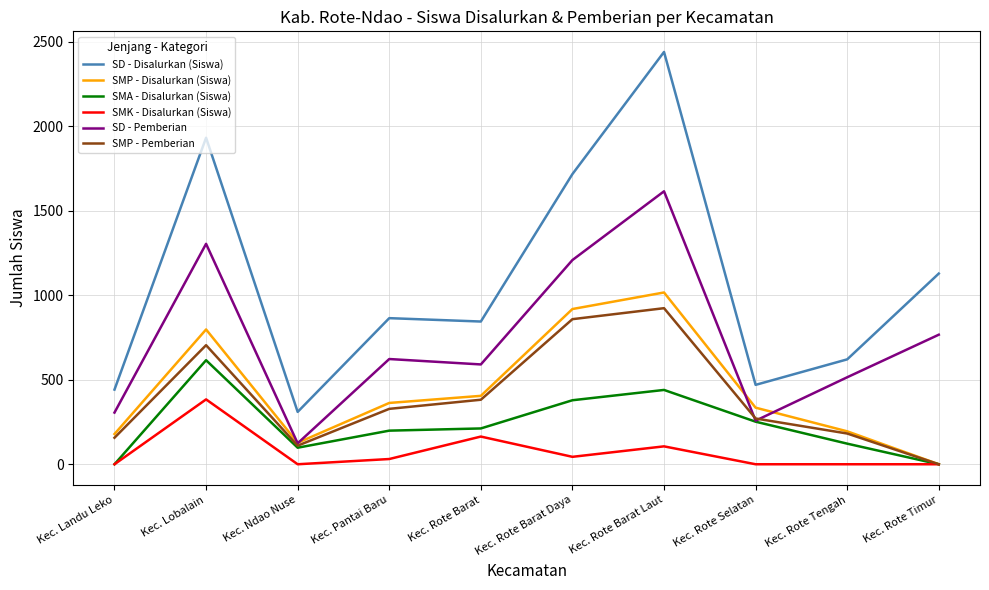

What is the total value across all series at Kec. Ndao Nuse?

769